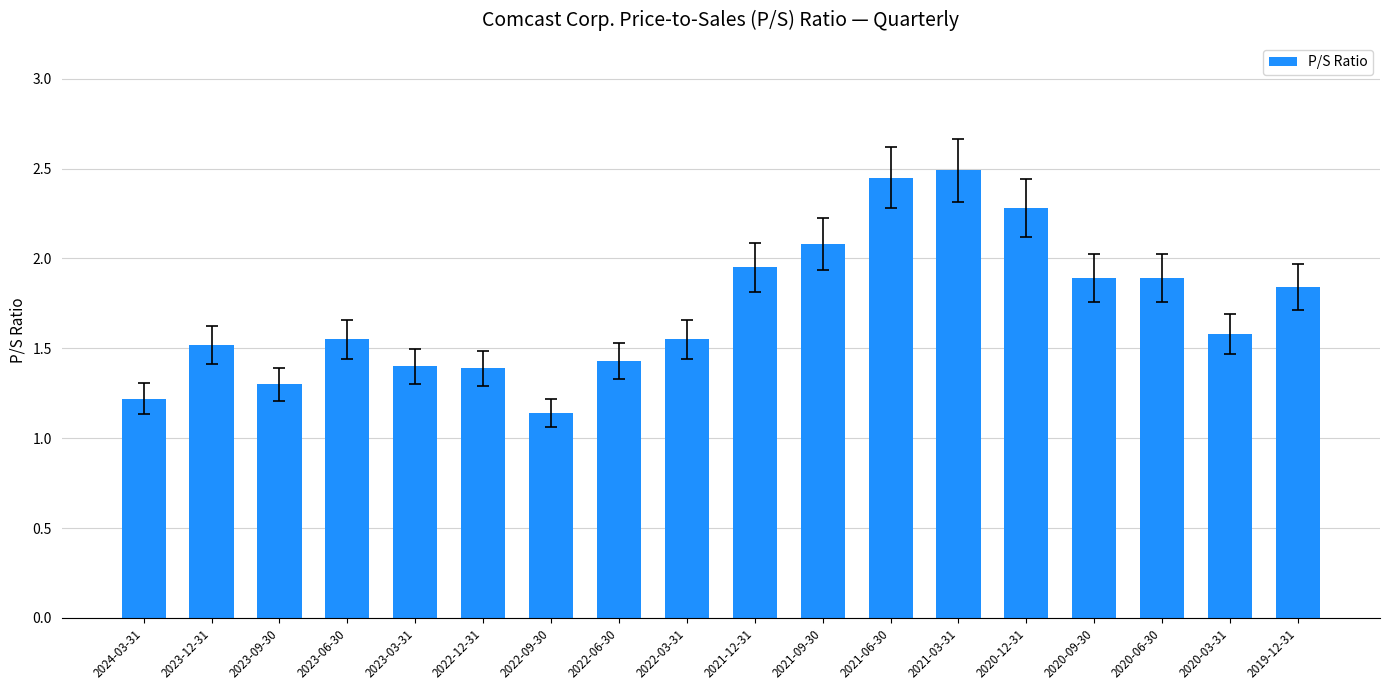

Between 2020-12-31 and 2020-06-30, which is larger?

2020-12-31